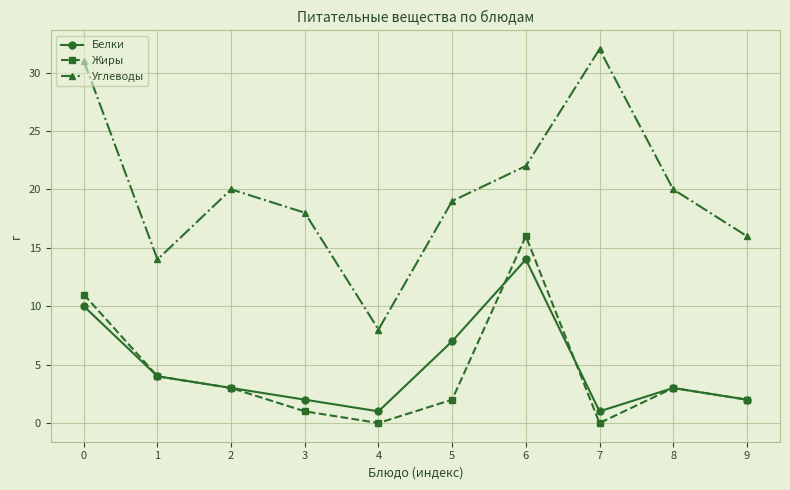

What is the value of the Белки point at the 8th from the left?

1